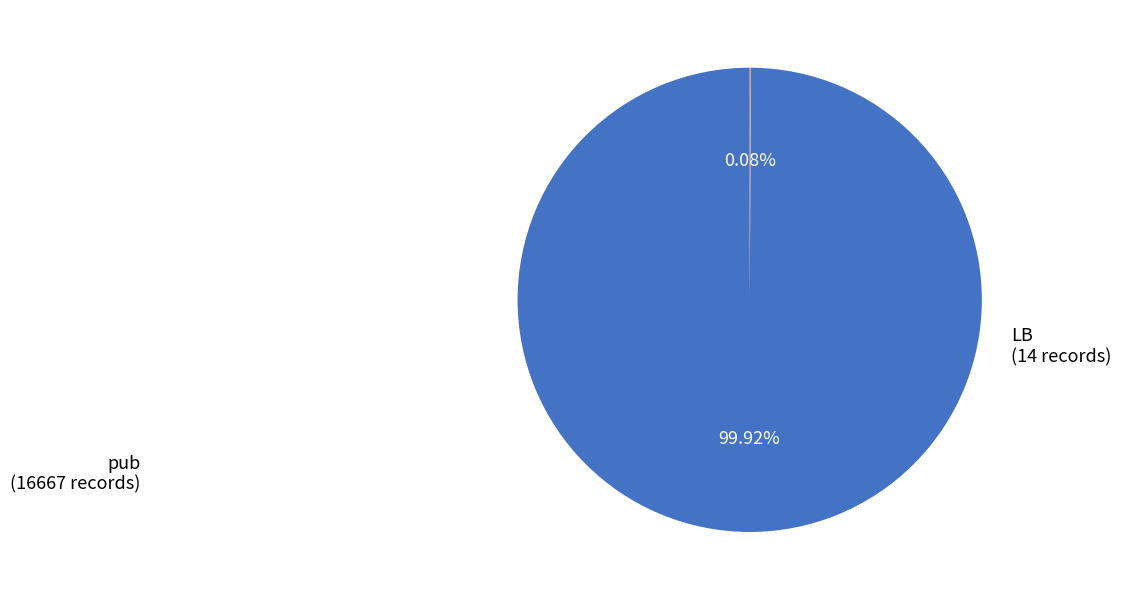

Does any single category account for the majority?

Yes